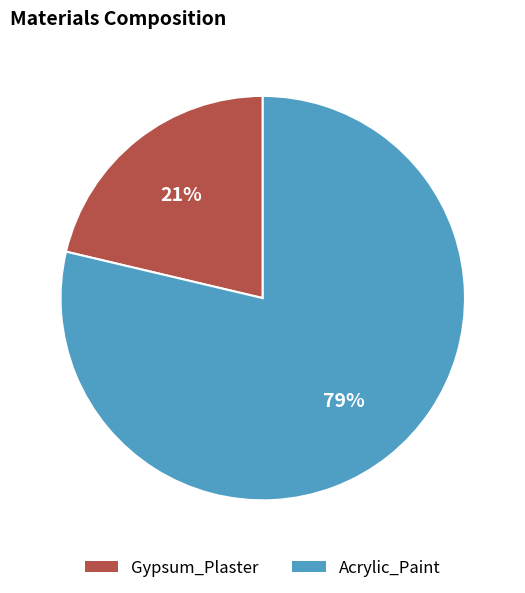

Approximately how many times larger is the value at Gypsum_Plaster compared to Acrylic_Paint?

0.3